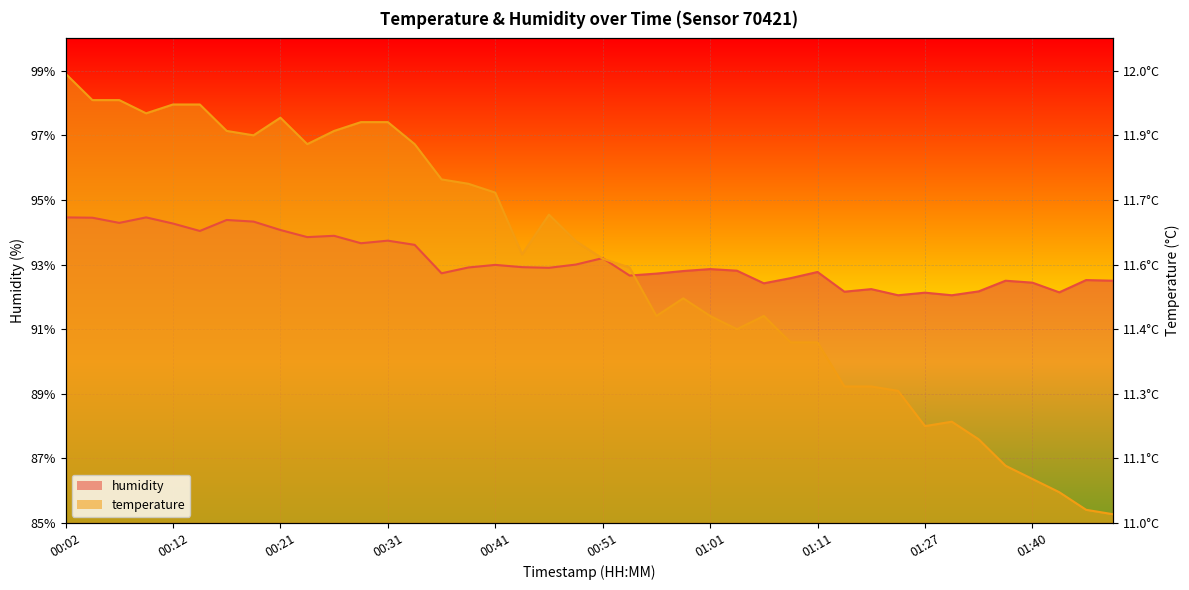

At 01:32, list the series in order from smallest to largest.

temperature, humidity